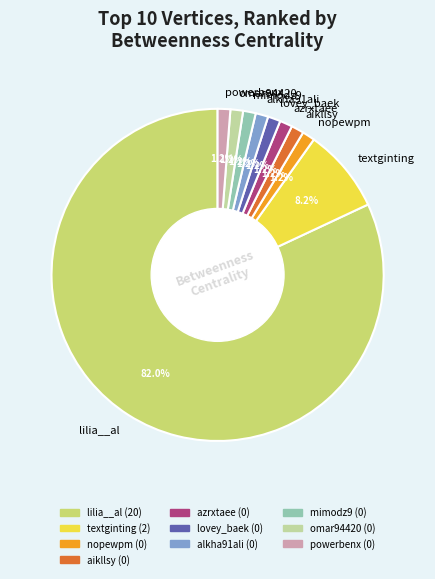

What percentage is the lilia__al slice, to the nearest percent?

82%